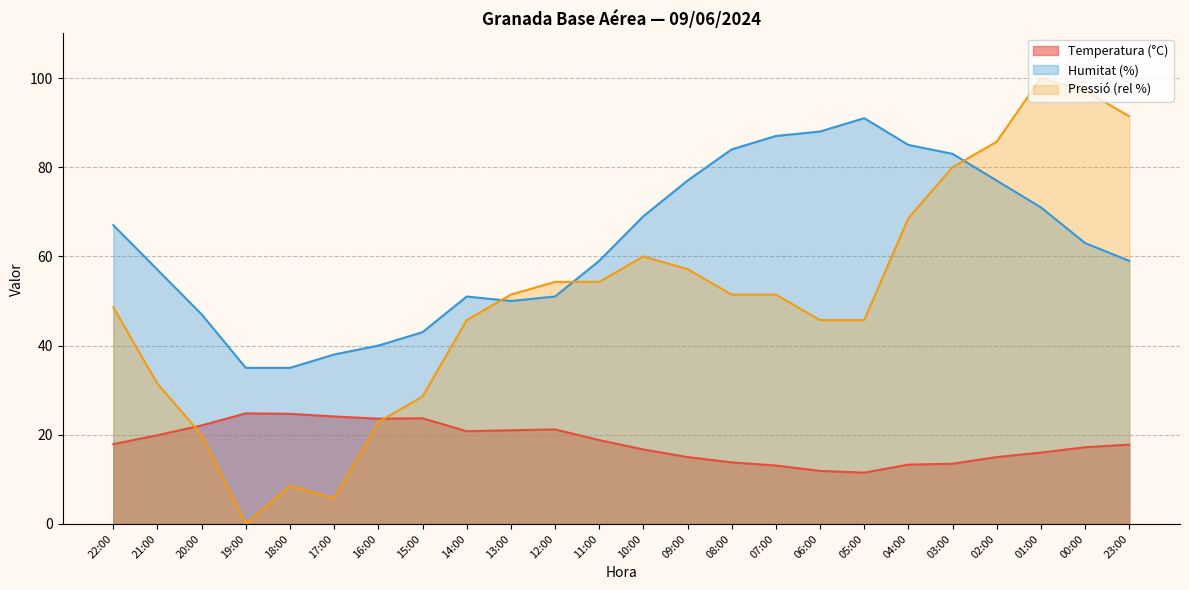

How many times do Pressió (hPa) norm and Humitat (%) cross each other?

3